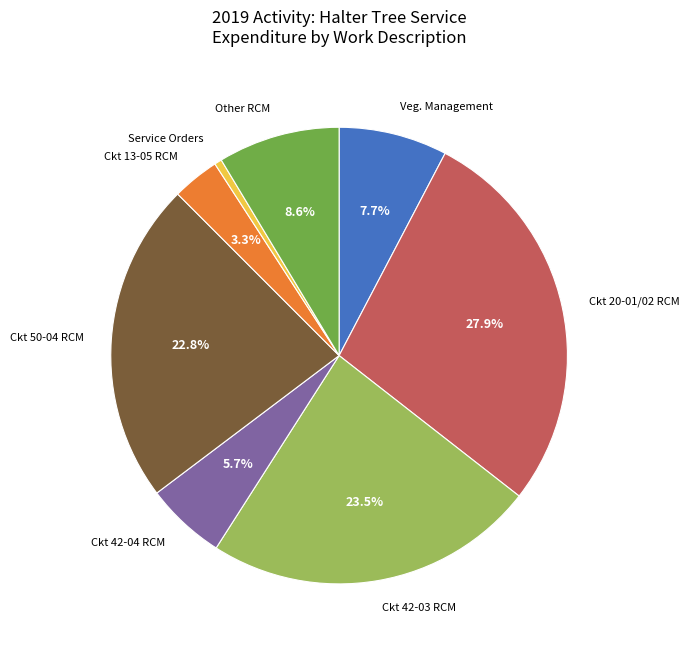

How many segments does this pie chart have?

8